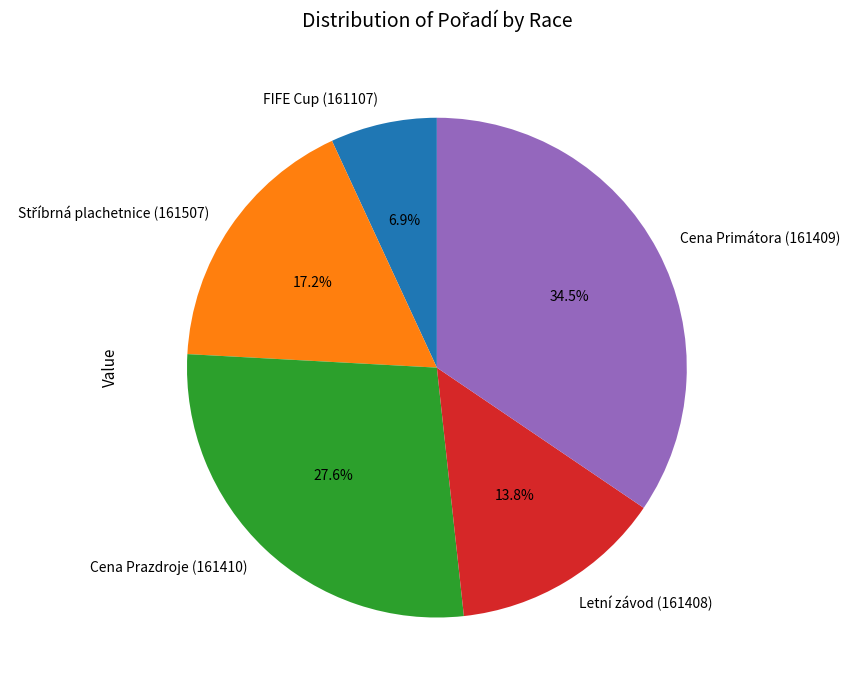

Which has a higher value, Cena Primátora (161409) or FIFE Cup (161107)?

Cena Primátora (161409)